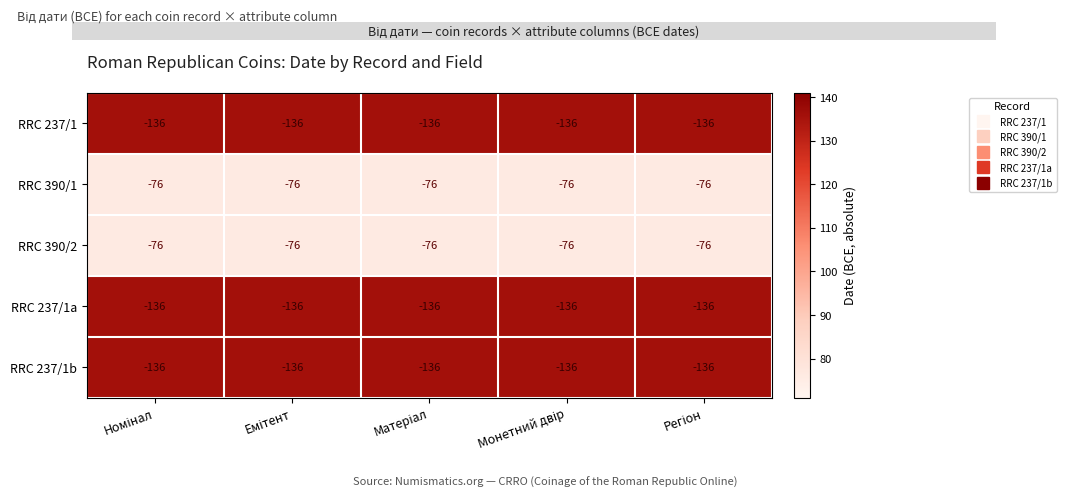

What is the highest value of the RRC 390/2 series?

-76